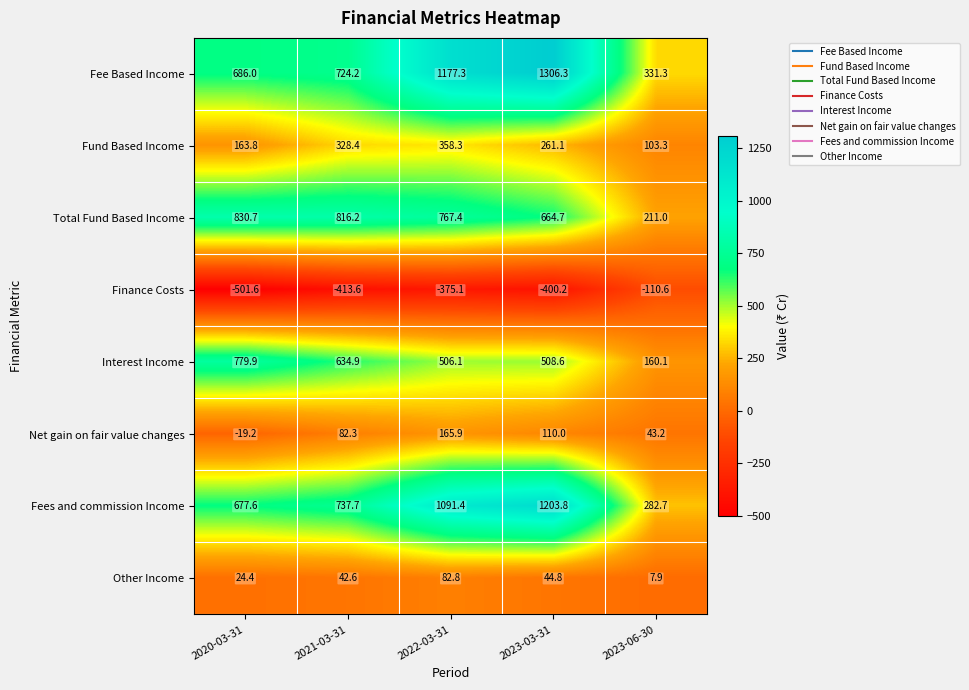

What is the sum of the Net gain on fair value changes values at 2023-06-30 and 2021-03-31?

125.5